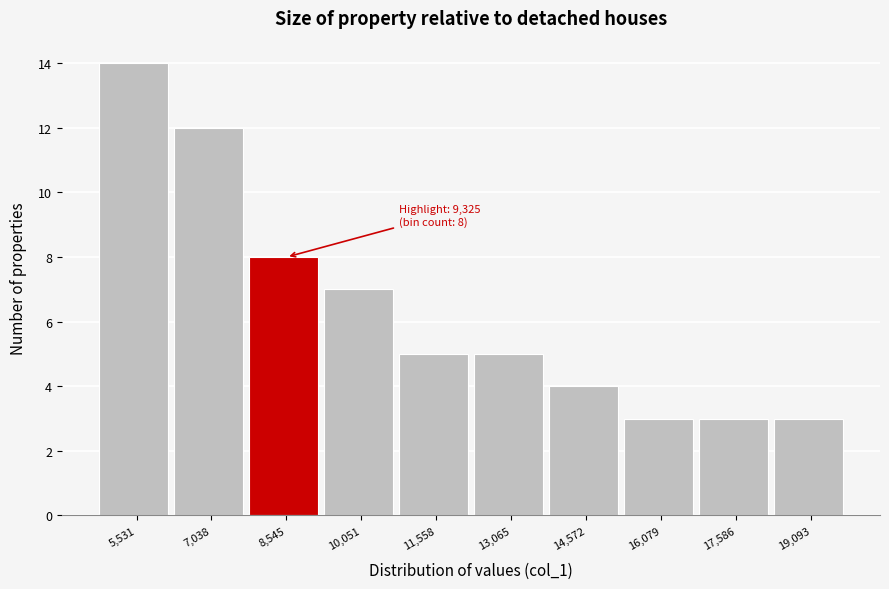

Reading left to right, transcribe all the data shown in this chart.

5,531=14	7,038=12	8,545=8	10,051=7	11,558=5	13,065=5	14,572=4	16,079=3	17,586=3	19,093=3